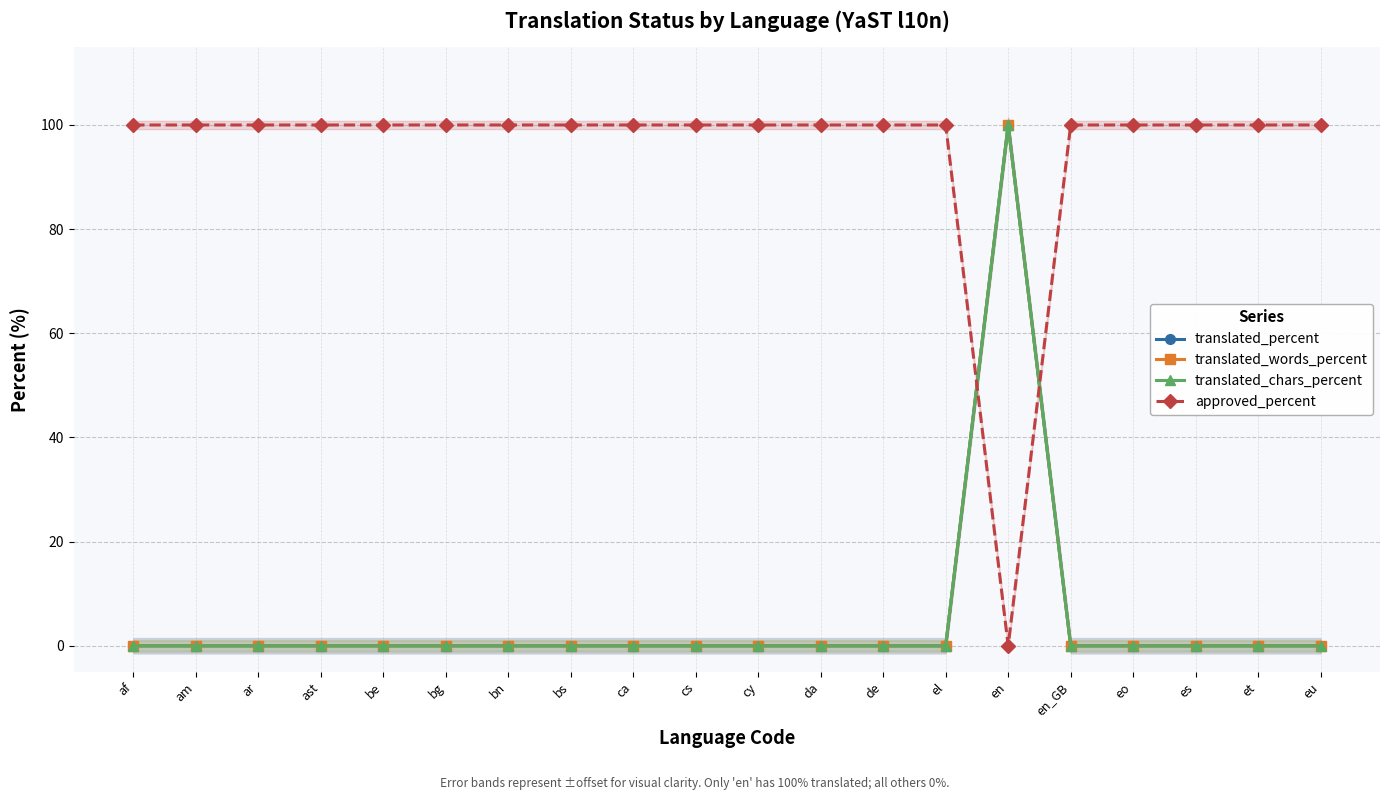

How many series are shown in this chart?

4